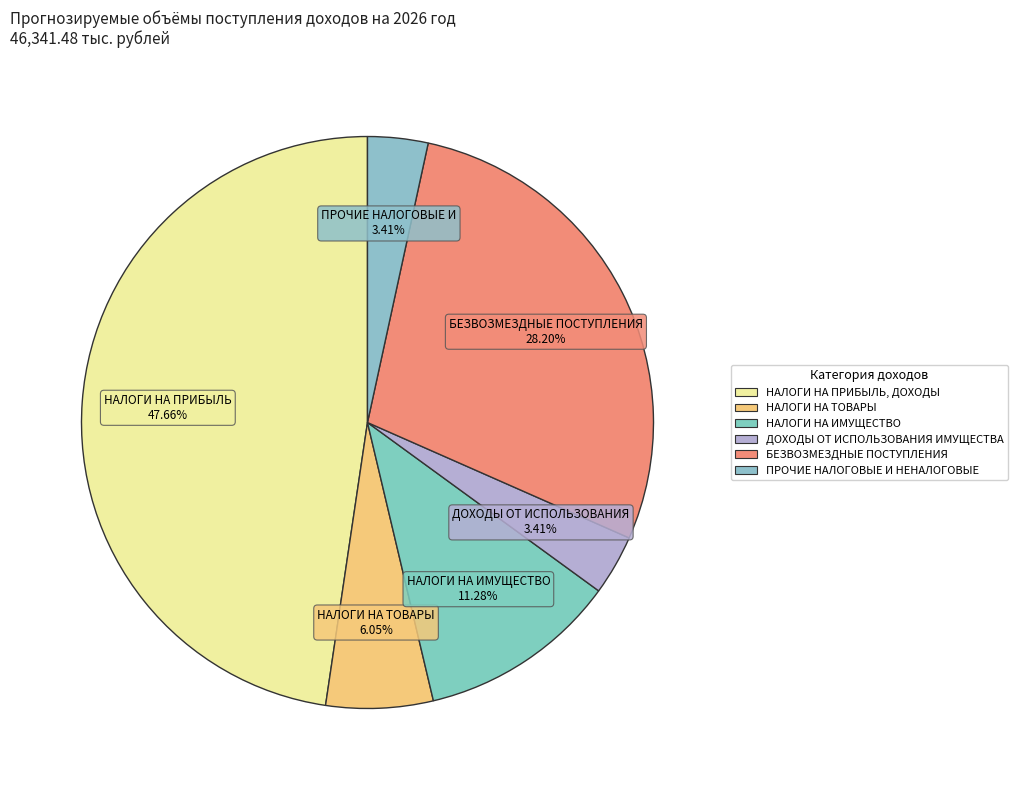

How many segments does this pie chart have?

6